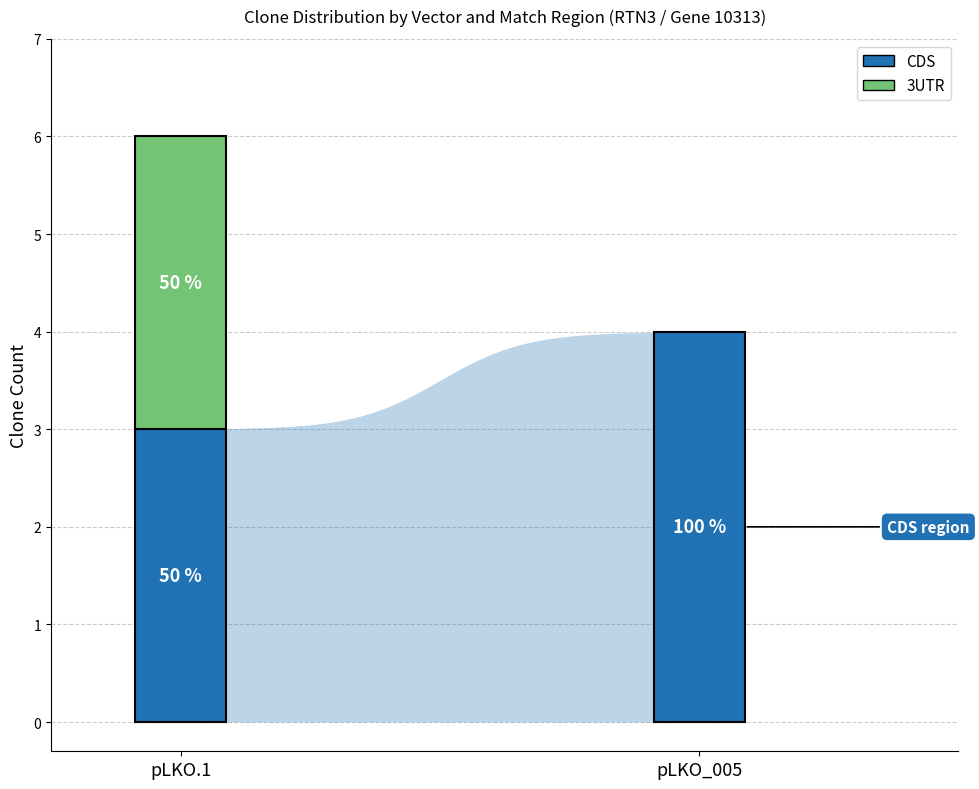

What is the greatest value displayed?

4.0